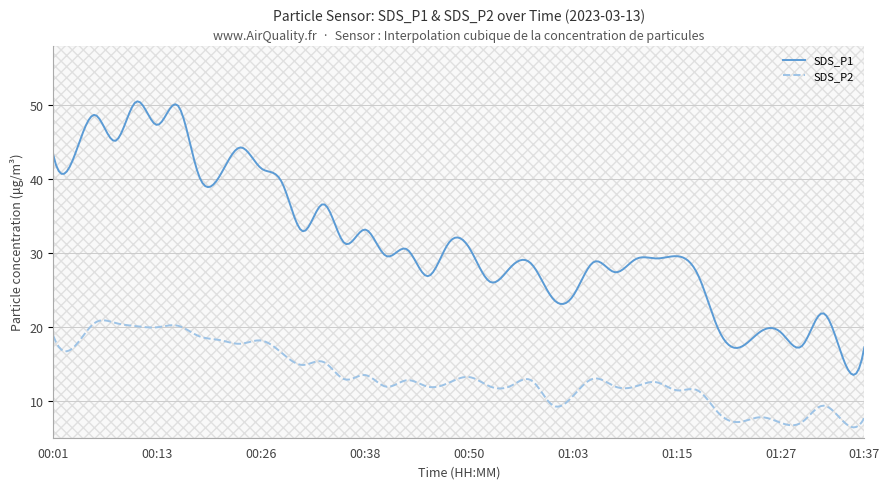

Rank the series at 15 from highest to lowest value.

SDS_P1, SDS_P2